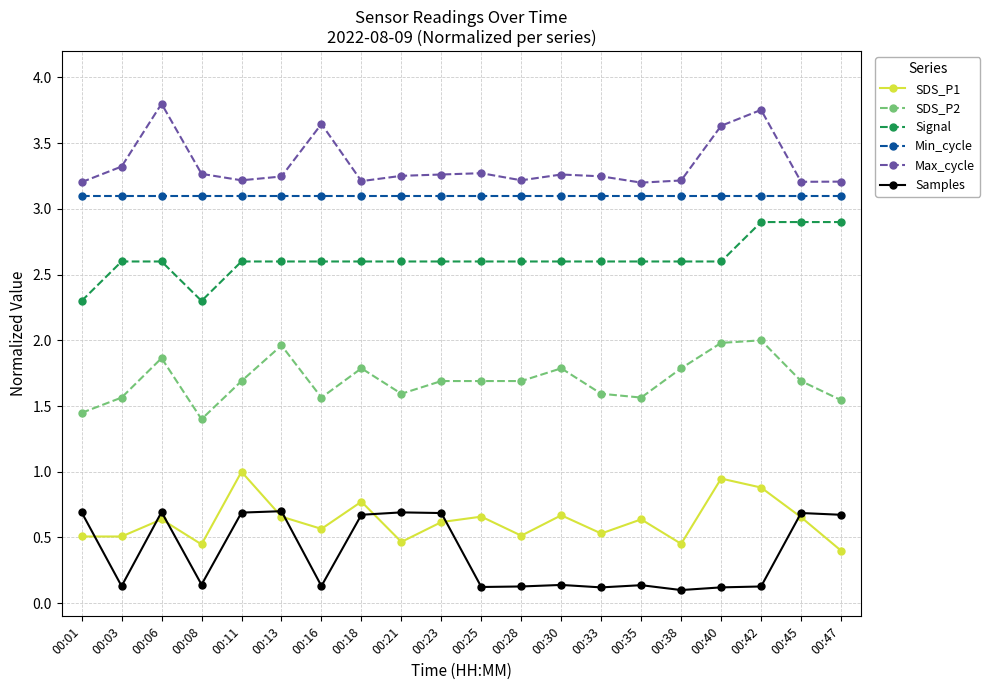

What are all the series names shown in the legend?

SDS_P1, SDS_P2, Signal, Min_cycle, Max_cycle, Samples